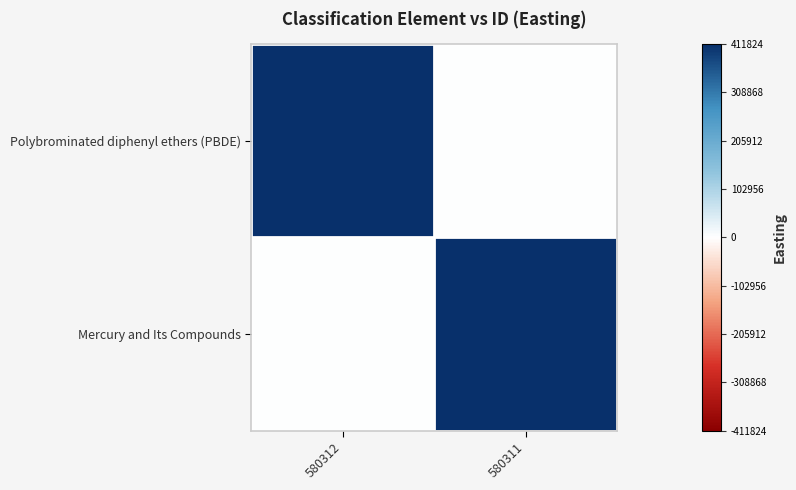

At 580312, list the series in order from largest to smallest.

Polybrominated diphenyl ethers (PBDE), Mercury and Its Compounds